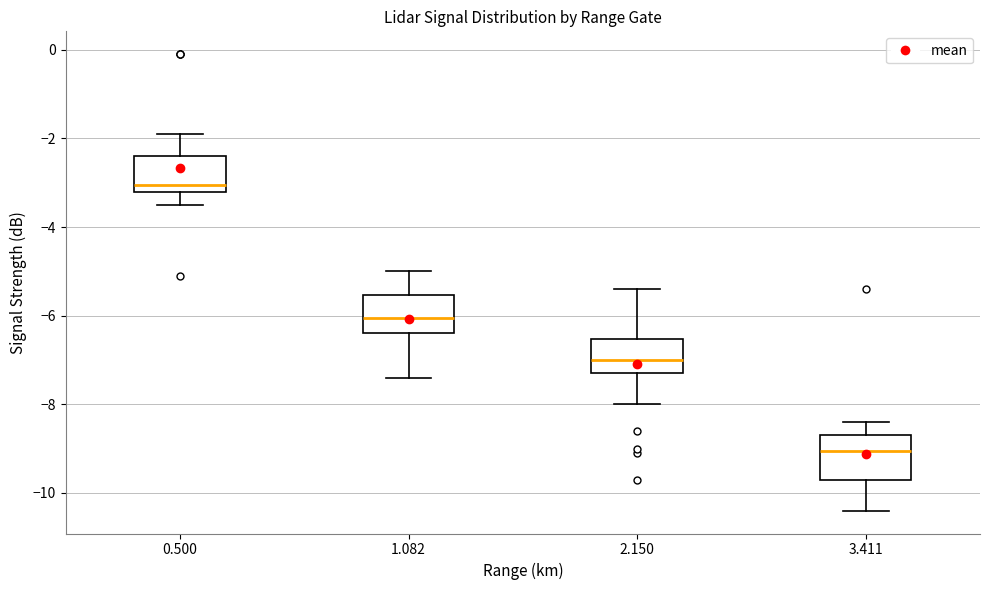

Where does the median line of the box at x = 3.411 sit on the y-axis? The values are not printed on the chart, so give them approximately, as read against the axis.

-9.0